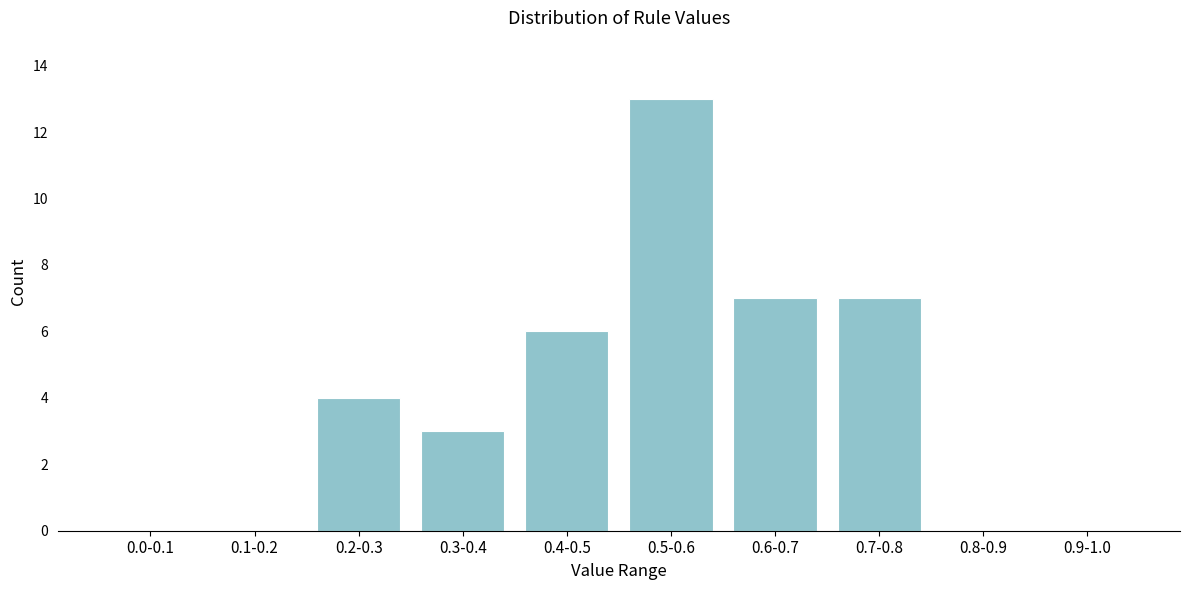

Reading left to right, what are all the values shown in this chart?

0.0-0.1=0	0.1-0.2=0	0.2-0.3=4	0.3-0.4=3	0.4-0.5=6	0.5-0.6=13	0.6-0.7=7	0.7-0.8=7	0.8-0.9=0	0.9-1.0=0